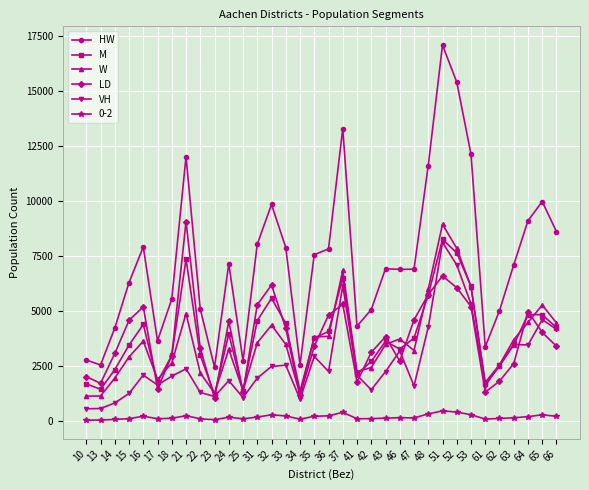

What is the difference between the highest and lowest values at 32?

9567